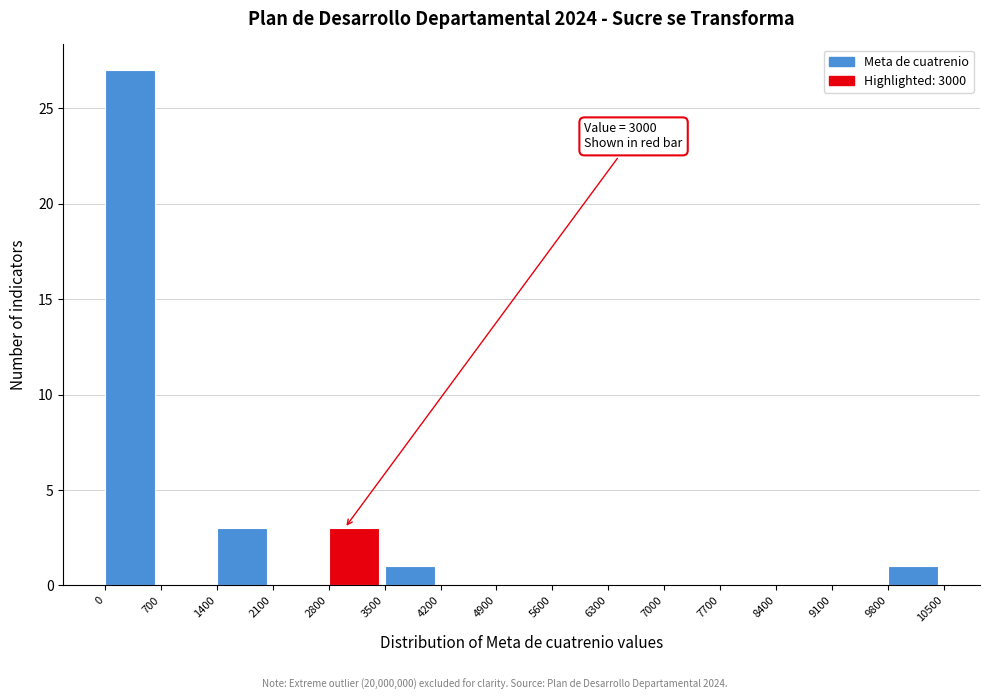

Over which range of the x-axis is the bar tallest?

0 to 700